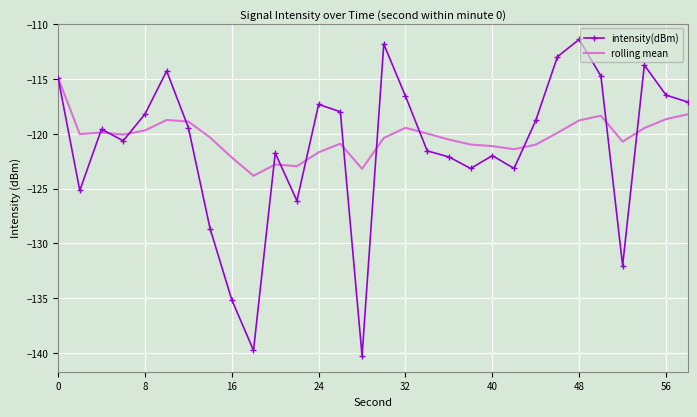

Which series has the widest spread of values?

intensity(dBm)